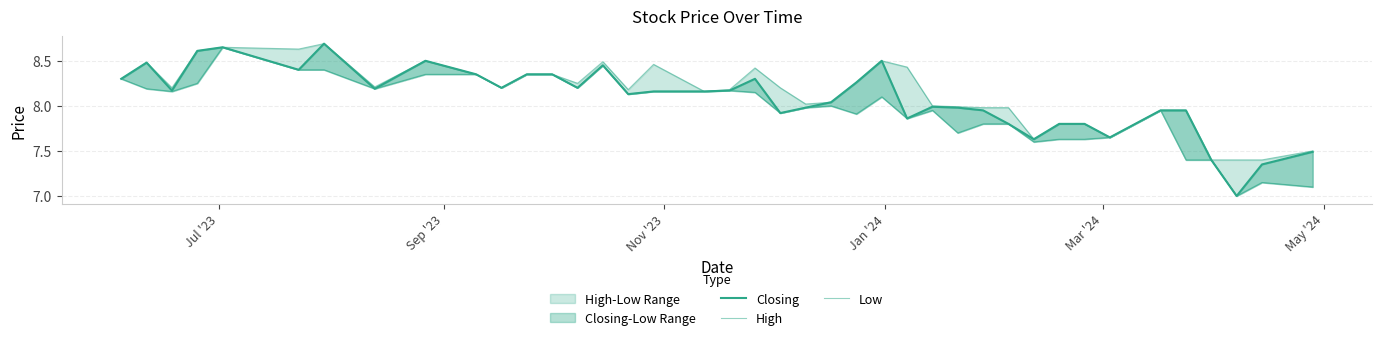

True or false: Low and High intersect in this chart.

False